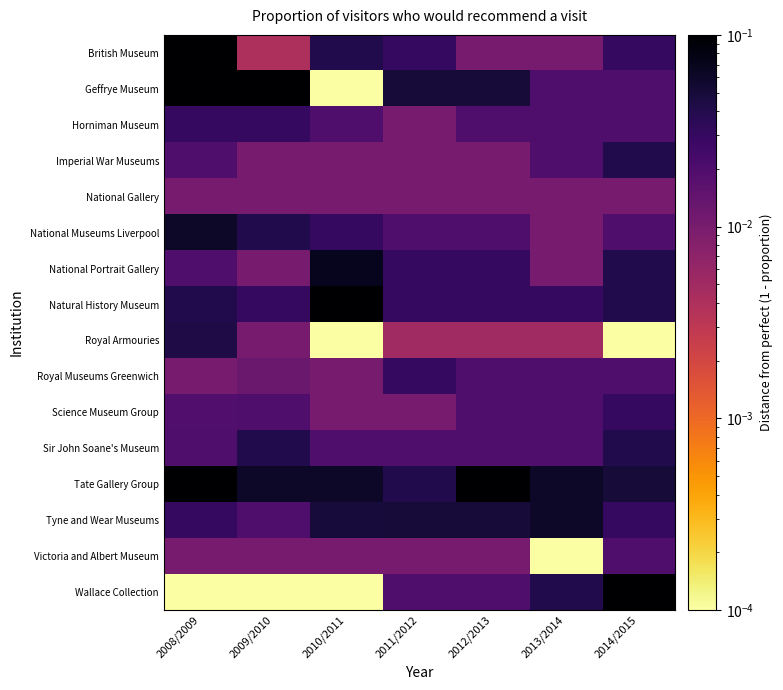

Rank the series by their maximum value, from highest to lowest.

Natural History Museum, Wallace Collection, British Museum, Geffrye Museum, Tate Gallery Group, National Portrait Gallery, National Museums Liverpool, Tyne and Wear Museums, Royal Armouries, Imperial War Museums, Sir John Soane's Museum, Horniman Museum, Royal Museums Greenwich, Science Museum Group, Victoria and Albert Museum, National Gallery